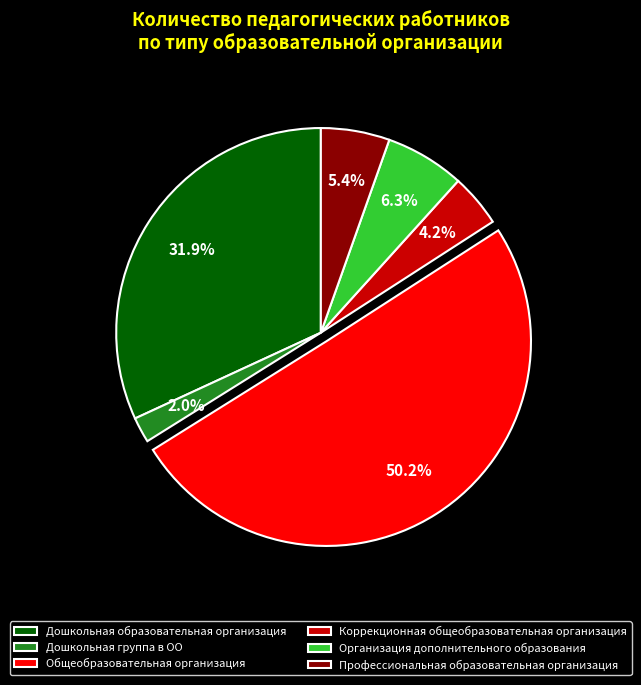

Rank the categories by value from highest to lowest.

Общеобразовательная организация, Дошкольная образовательная организация, Организация дополнительного образования, Профессиональная образовательная организация, Коррекционная общеобразовательная организация, Дошкольная группа в ОО